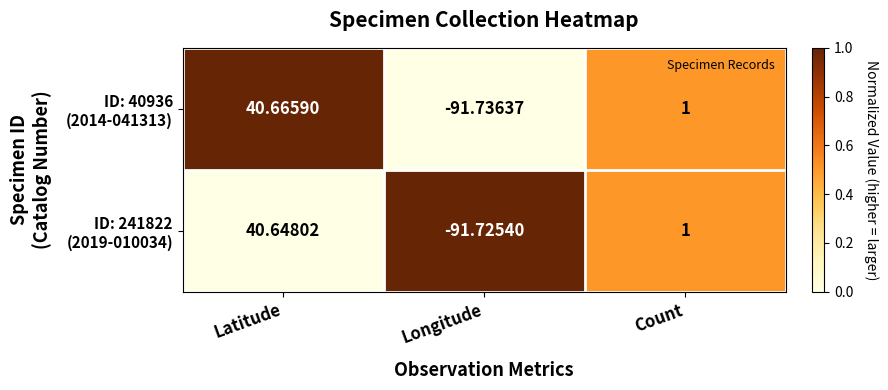

Which label corresponds to the largest value in the chart?

Latitude